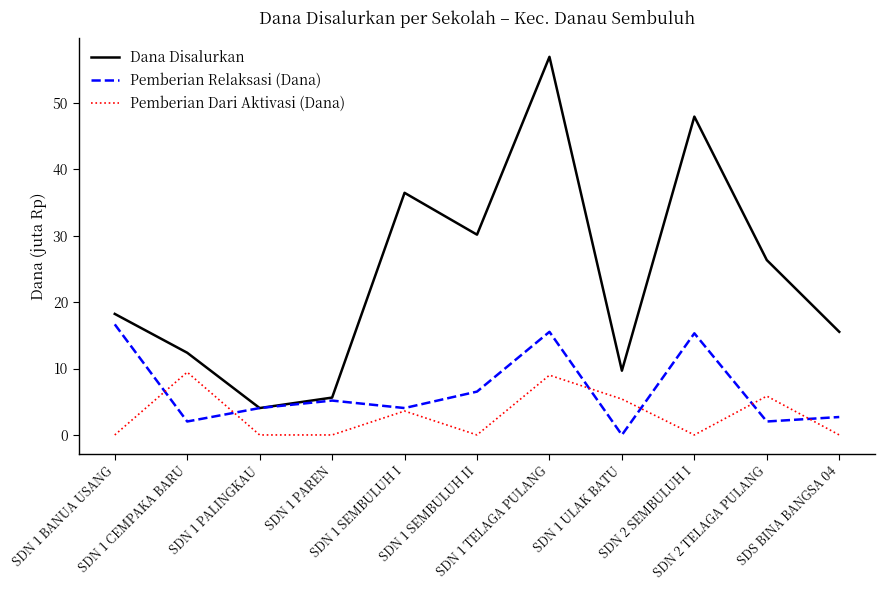

Which series has the largest range (max minus min)?

Dana Disalurkan